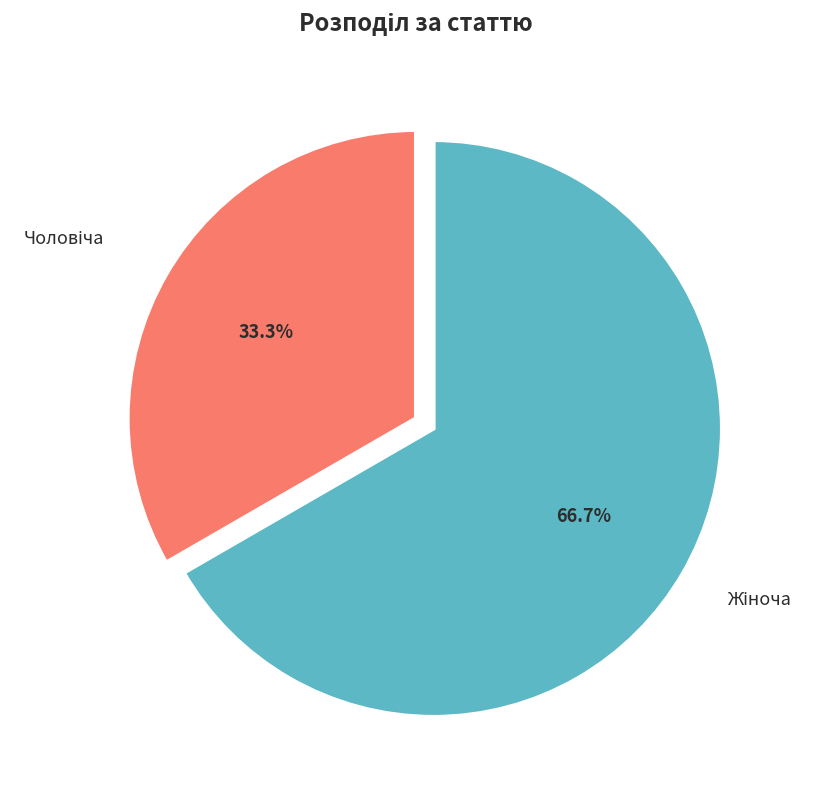

Is there any slice that represents more than half of the pie?

Yes